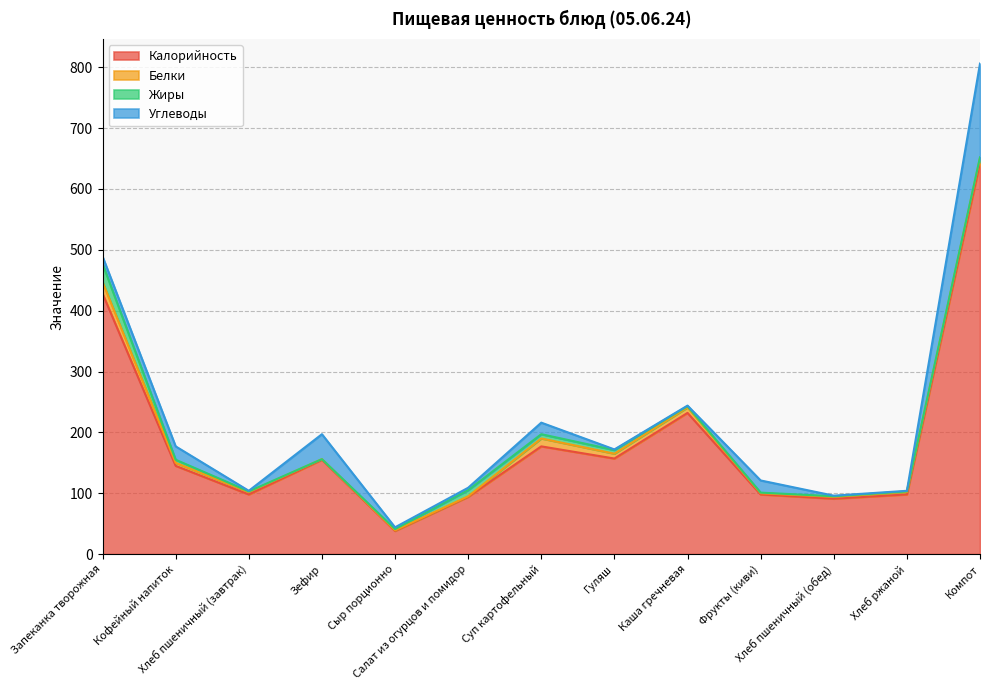

What is the label of the 8th point from the right?

Салат из огурцов и помидор